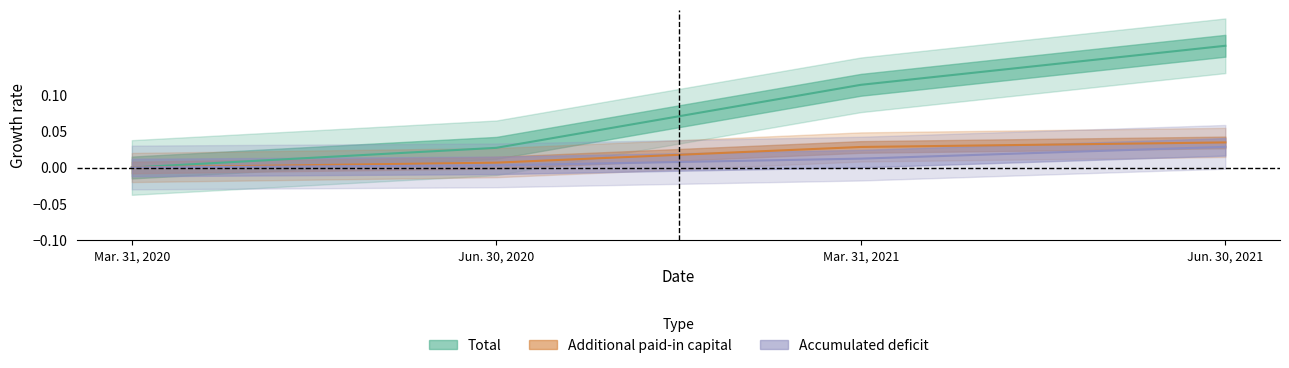

True or false: Total has more than 1 interior local peaks.

False